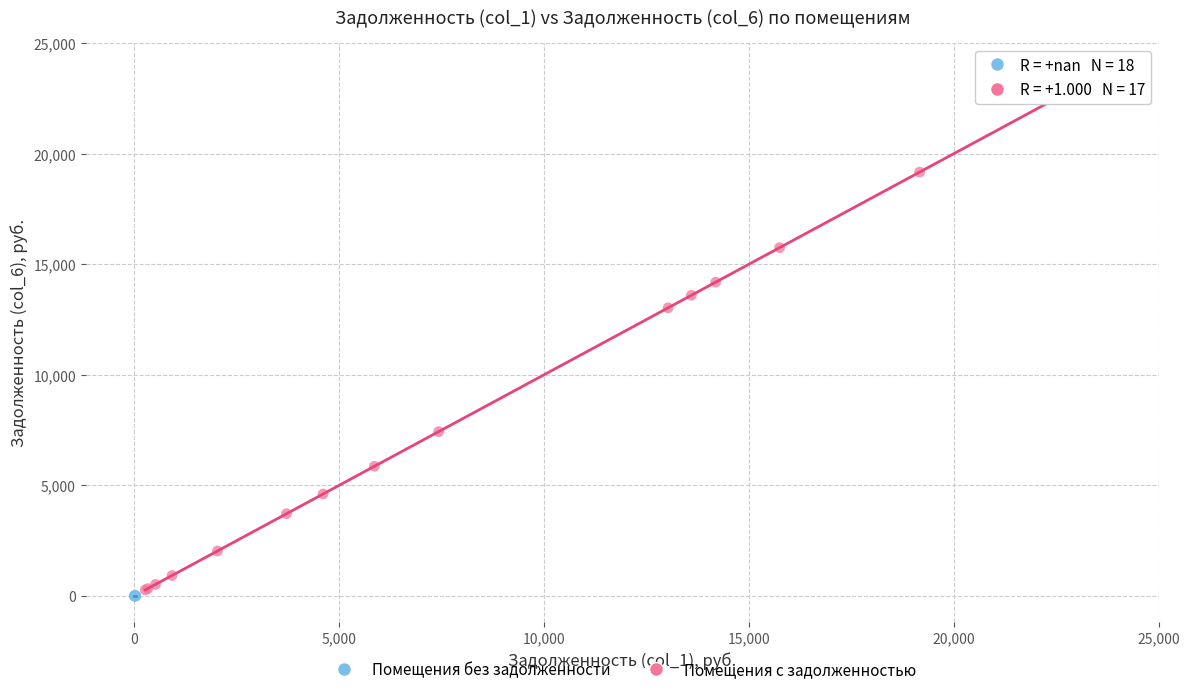

Which series reaches the minimum Y coordinate?

Помещения без задолженности